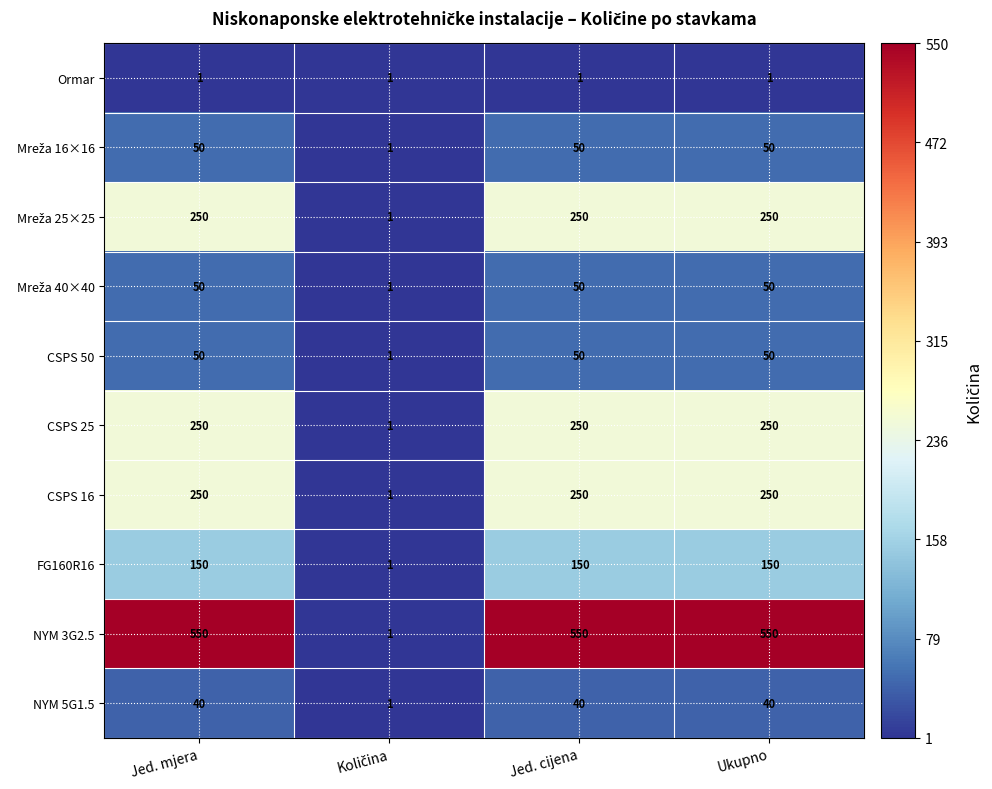

The value of NYM 5G1.5 at Ukupno is 21. True or false?

False